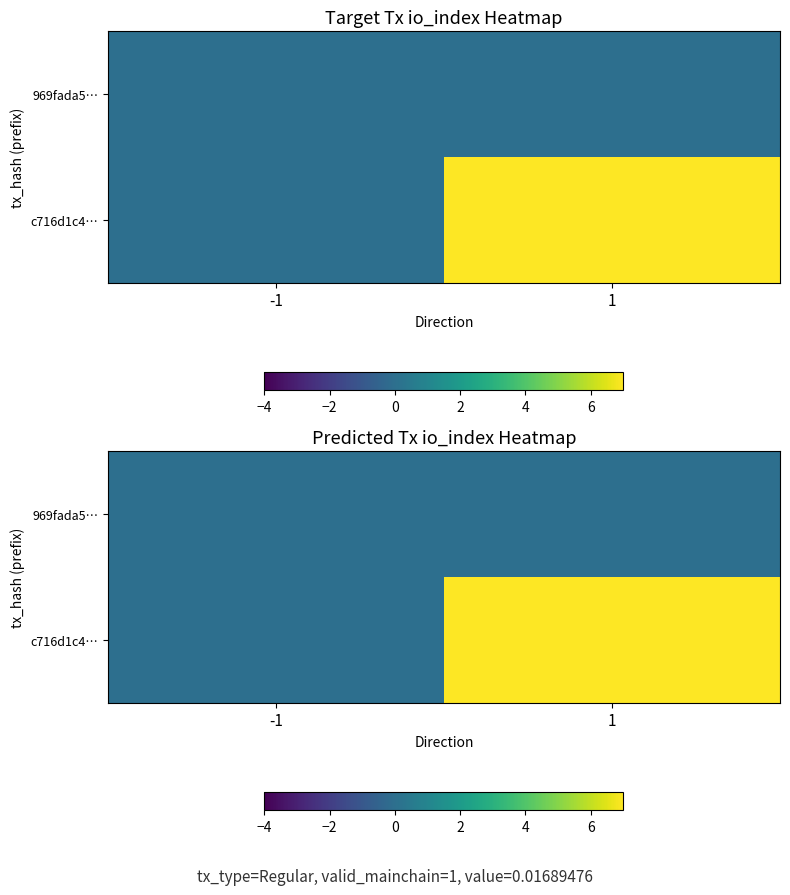

What is the total value across all series at 1?

7